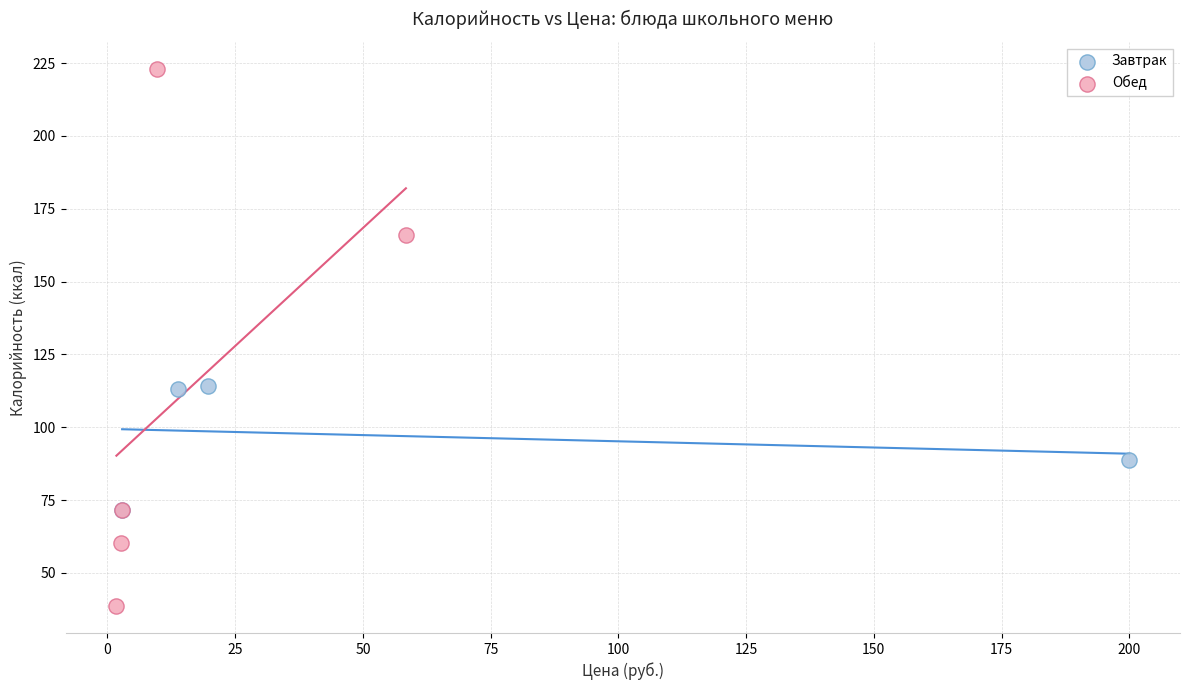

Which series contains the lowest Y value?

Обед